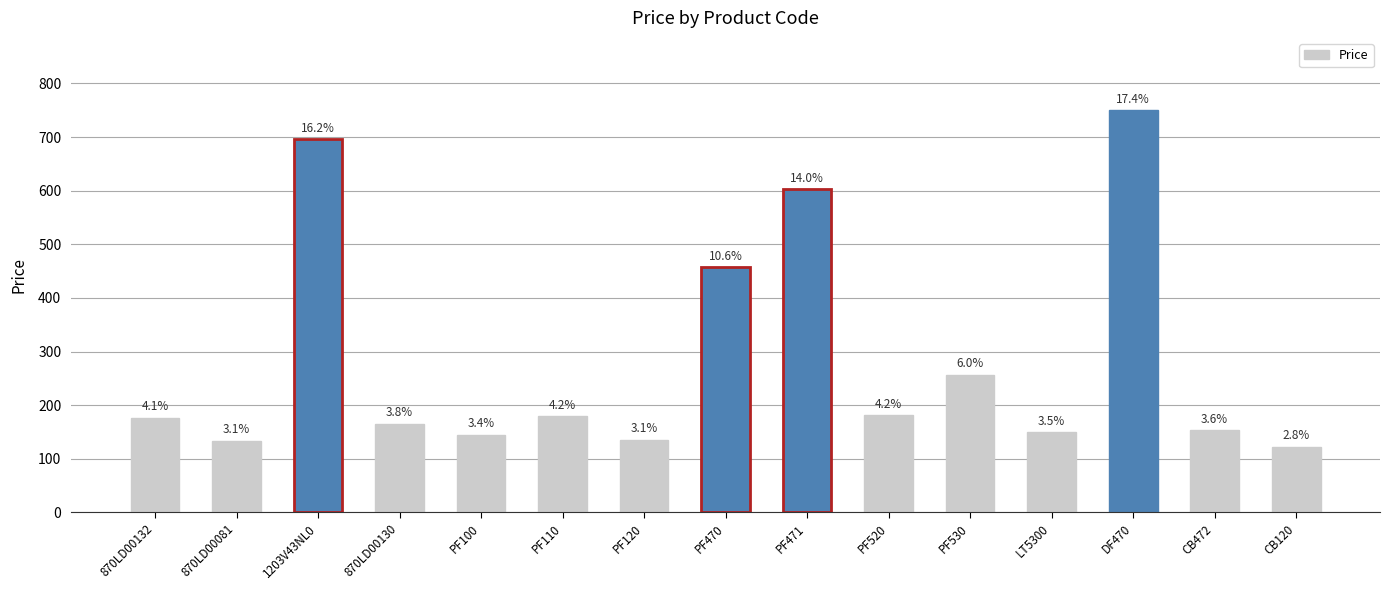

Rank the categories by value from lowest to highest.

CB120, 870LD00081, PF120, PF100, LT5300, CB472, 870LD00130, 870LD00132, PF110, PF520, PF530, PF470, PF471, 1203V43NL0, DF470